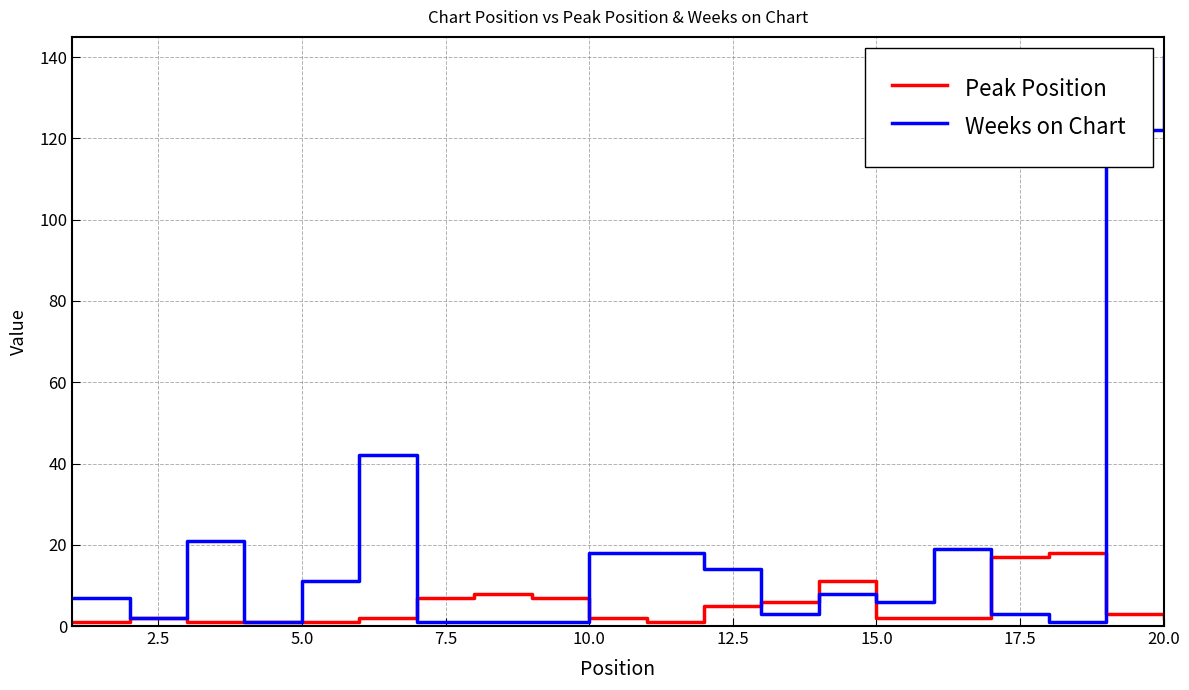

What is the greatest value displayed?

140